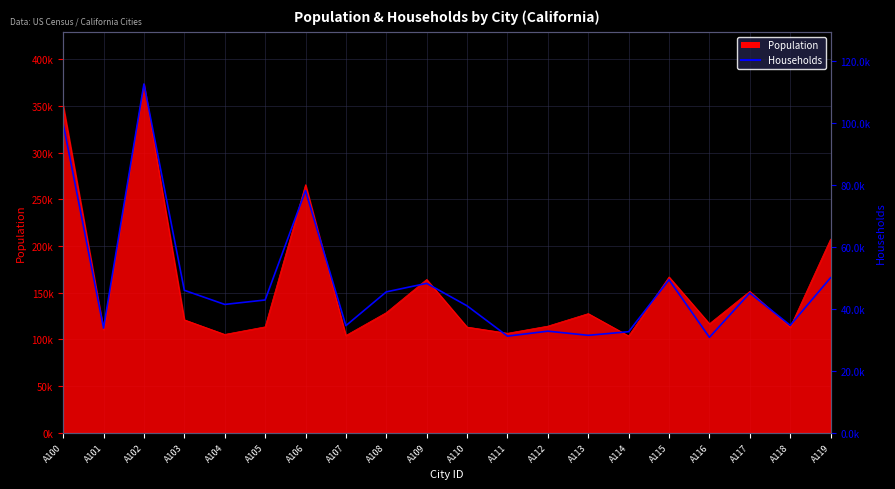

Which category has the lowest value across all series?

A116